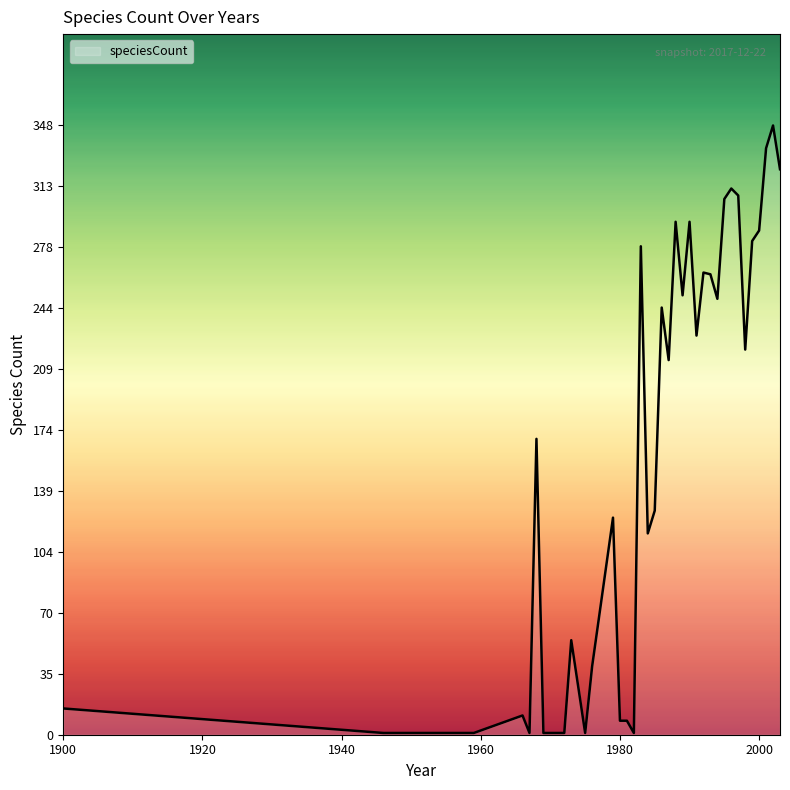

How many distinct data groups are displayed?

1